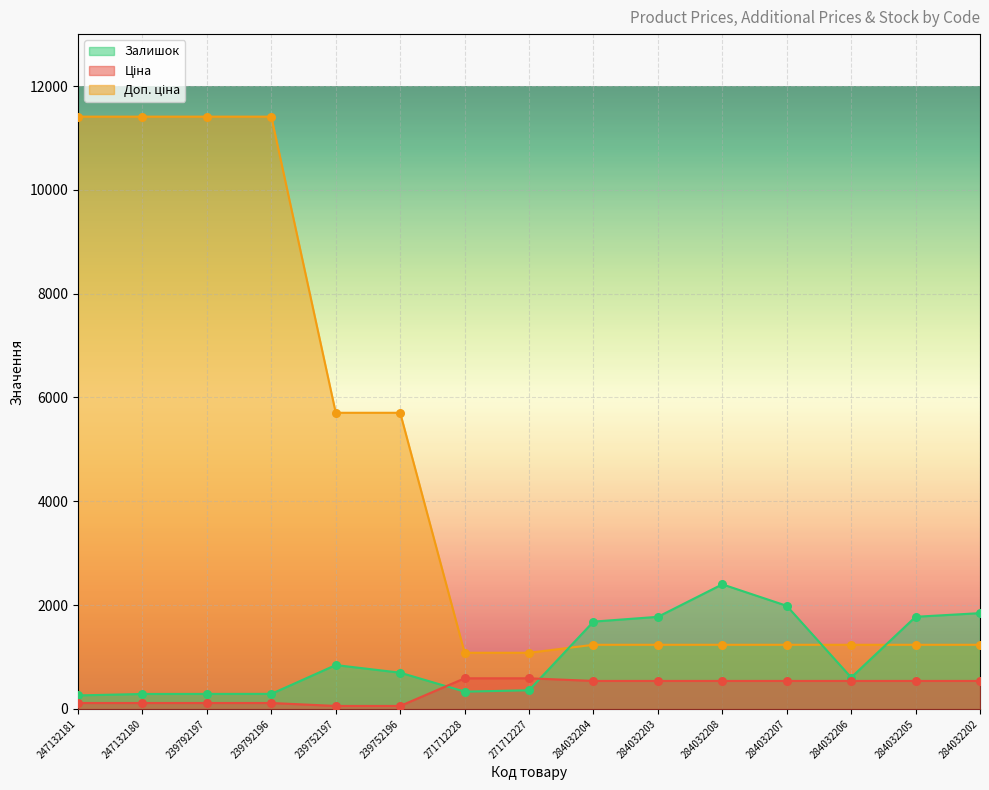

What is the total value across all series at 284032203?

3548.4